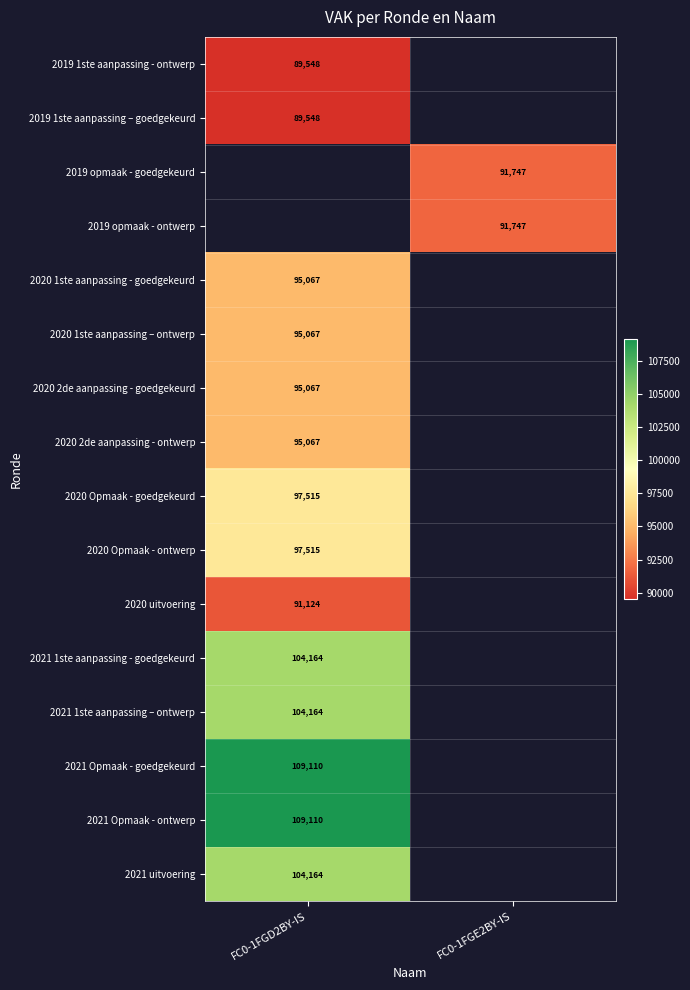

Is it true that 2020 uitvoering equals 91124 at FC0-1FGD2BY-IS?

True